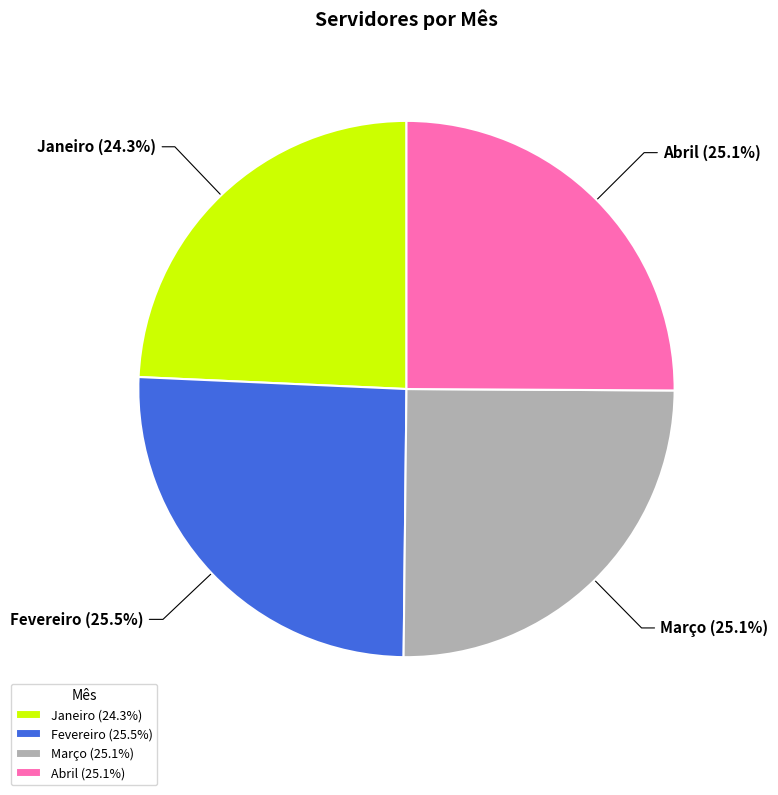

How much of the chart is everything except Março?

74.9%